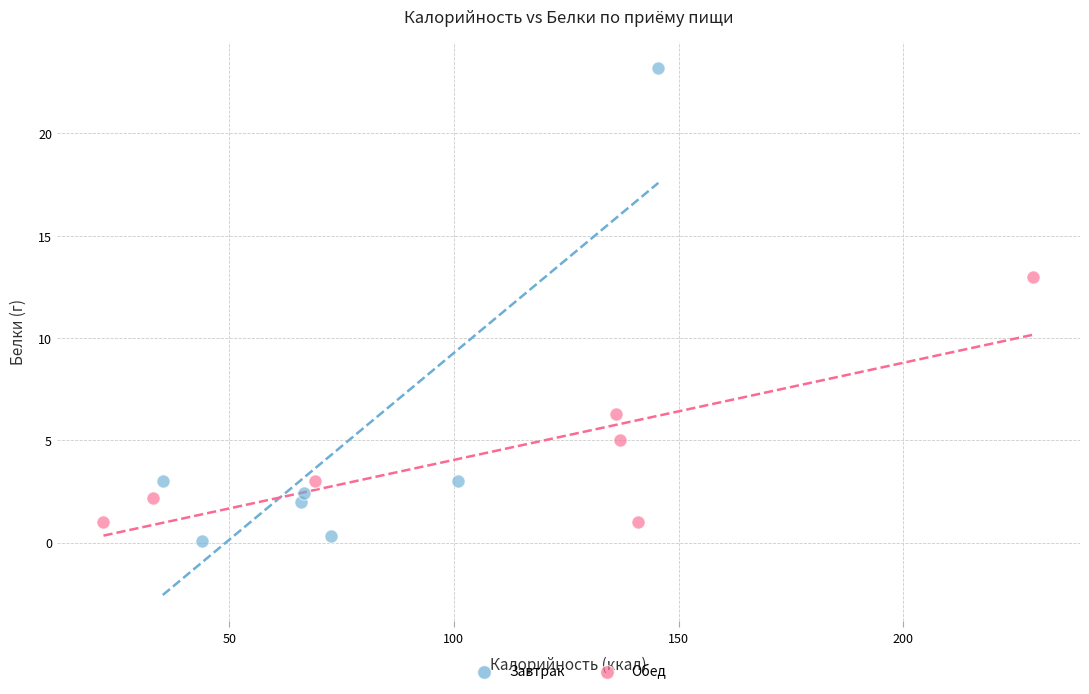

Which series has the largest Y range (max minus min)?

Завтрак